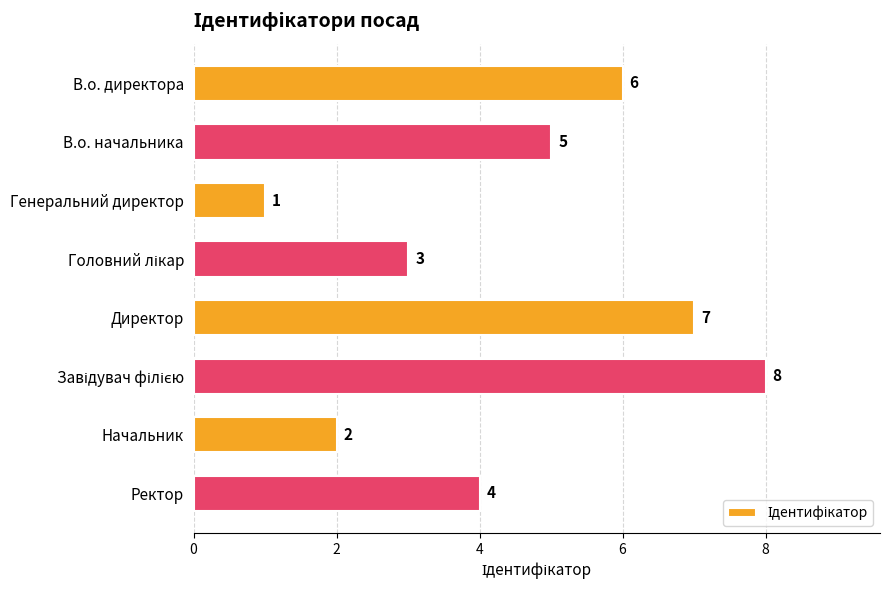

What is the change in value from Генеральний директор to Директор?

+6